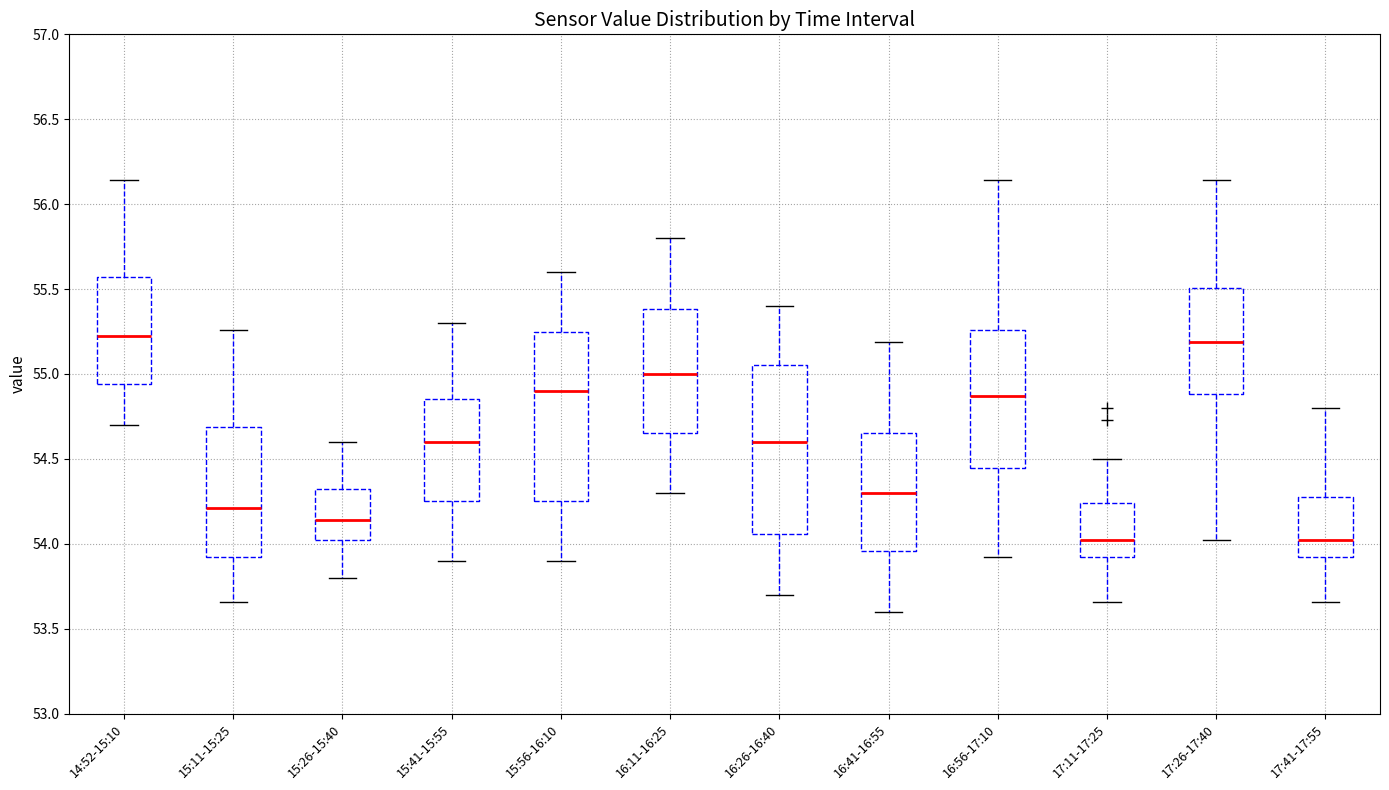

Reading left to right, read every box against the y-axis: the position of its median line, the range the box covers, and the ends of its whiskers. The values are not printed on the chart, so give them approximately, as read against the axis.

14:52-15:10: median 55.25, box 54.95 to 55.55, whiskers 54.70 to 56.15
15:11-15:25: median 54.20, box 53.90 to 54.70, whiskers 53.65 to 55.25
15:26-15:40: median 54.15, box 54.00 to 54.30, whiskers 53.80 to 54.60
15:41-15:55: median 54.60, box 54.25 to 54.85, whiskers 53.90 to 55.30
15:56-16:10: median 54.90, box 54.25 to 55.25, whiskers 53.90 to 55.60
16:11-16:25: median 55.00, box 54.65 to 55.40, whiskers 54.30 to 55.80
16:26-16:40: median 54.60, box 54.05 to 55.05, whiskers 53.70 to 55.40
16:41-16:55: median 54.30, box 53.95 to 54.65, whiskers 53.60 to 55.20
16:56-17:10: median 54.85, box 54.45 to 55.25, whiskers 53.90 to 56.15
17:11-17:25: median 54.00, box 53.90 to 54.25, whiskers 53.65 to 54.50
17:26-17:40: median 55.20, box 54.90 to 55.50, whiskers 54.00 to 56.15
17:41-17:55: median 54.00, box 53.90 to 54.30, whiskers 53.65 to 54.80